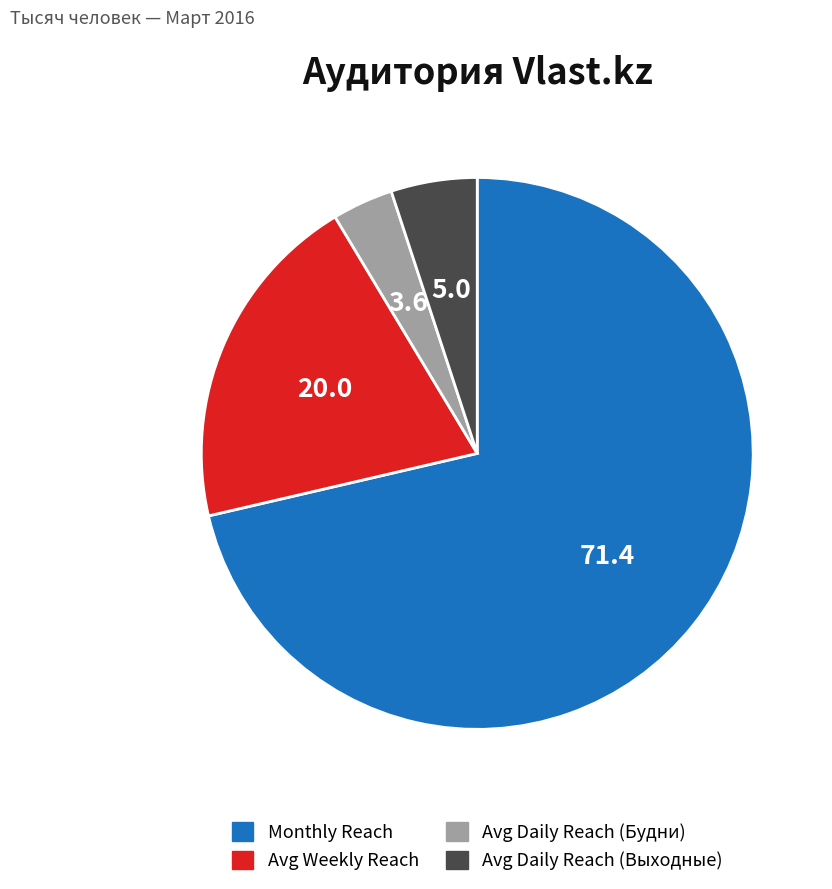

Does any single category account for the majority?

Yes